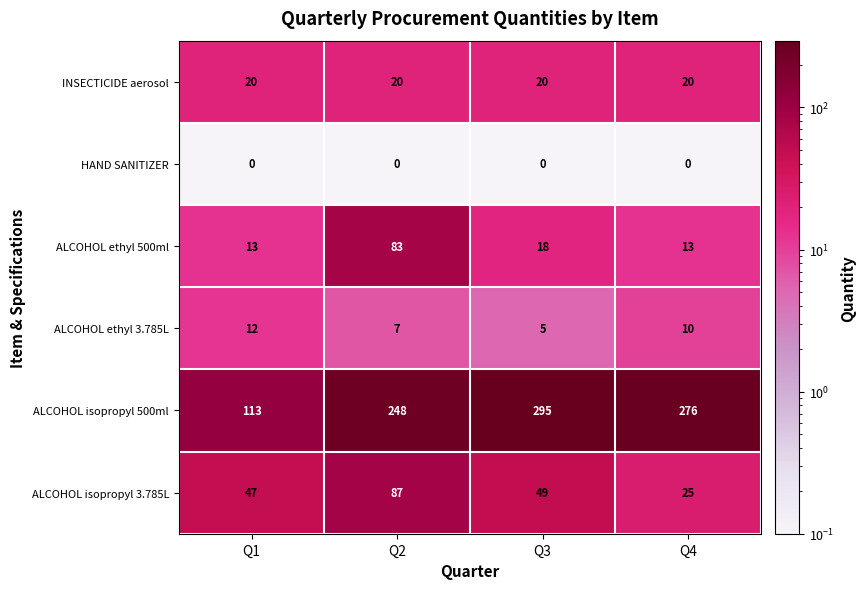

The value of ALCOHOL isopropyl 500ml at Q1 is 37. True or false?

False